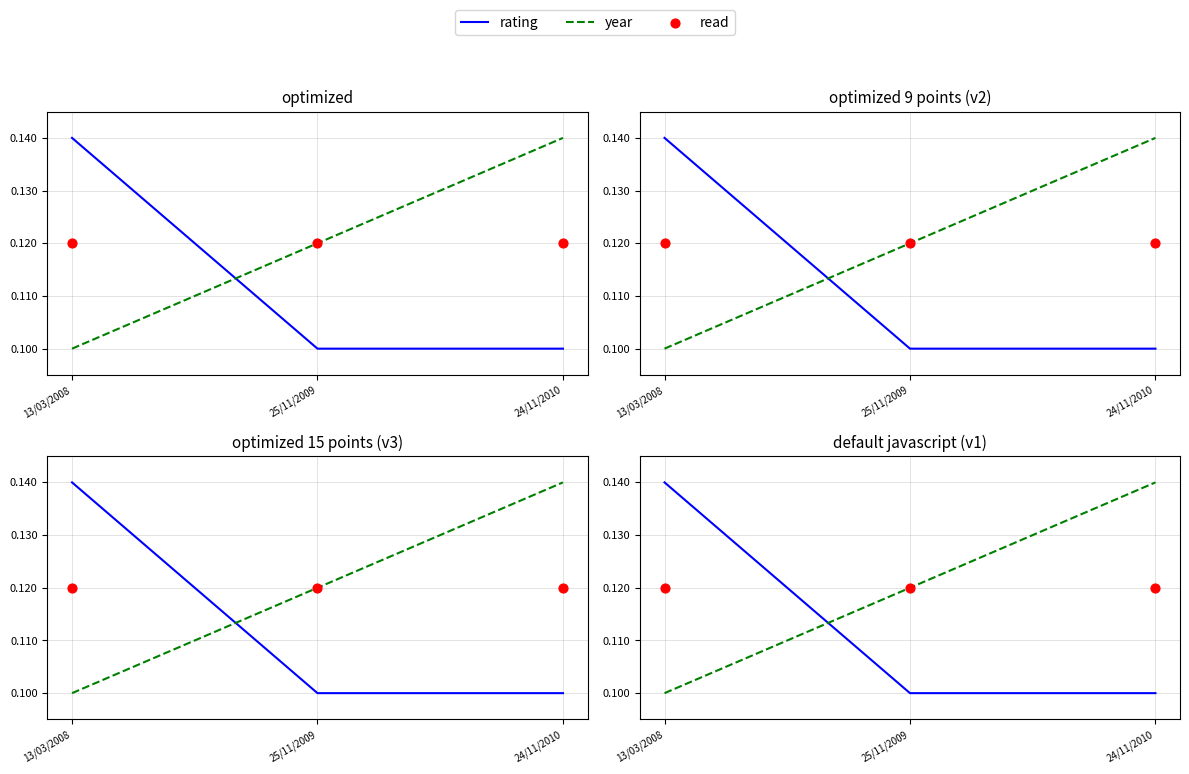

Which series contains the lowest Y value?

rating